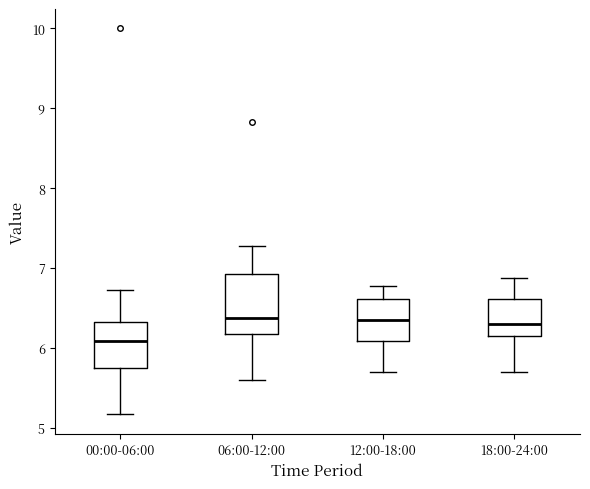

Reading left to right, transcribe this box plot: for each box, give where its median line is, the range the box spans, and where its two whiskers end, as read against the y-axis. The values are not printed on the chart, so give them approximately, as read against the axis.

00:00-06:00: median 6.1, box 5.8 to 6.3, whiskers 5.2 to 6.7
06:00-12:00: median 6.4, box 6.2 to 6.9, whiskers 5.6 to 7.3
12:00-18:00: median 6.4, box 6.1 to 6.6, whiskers 5.7 to 6.8
18:00-24:00: median 6.3, box 6.2 to 6.6, whiskers 5.7 to 6.9